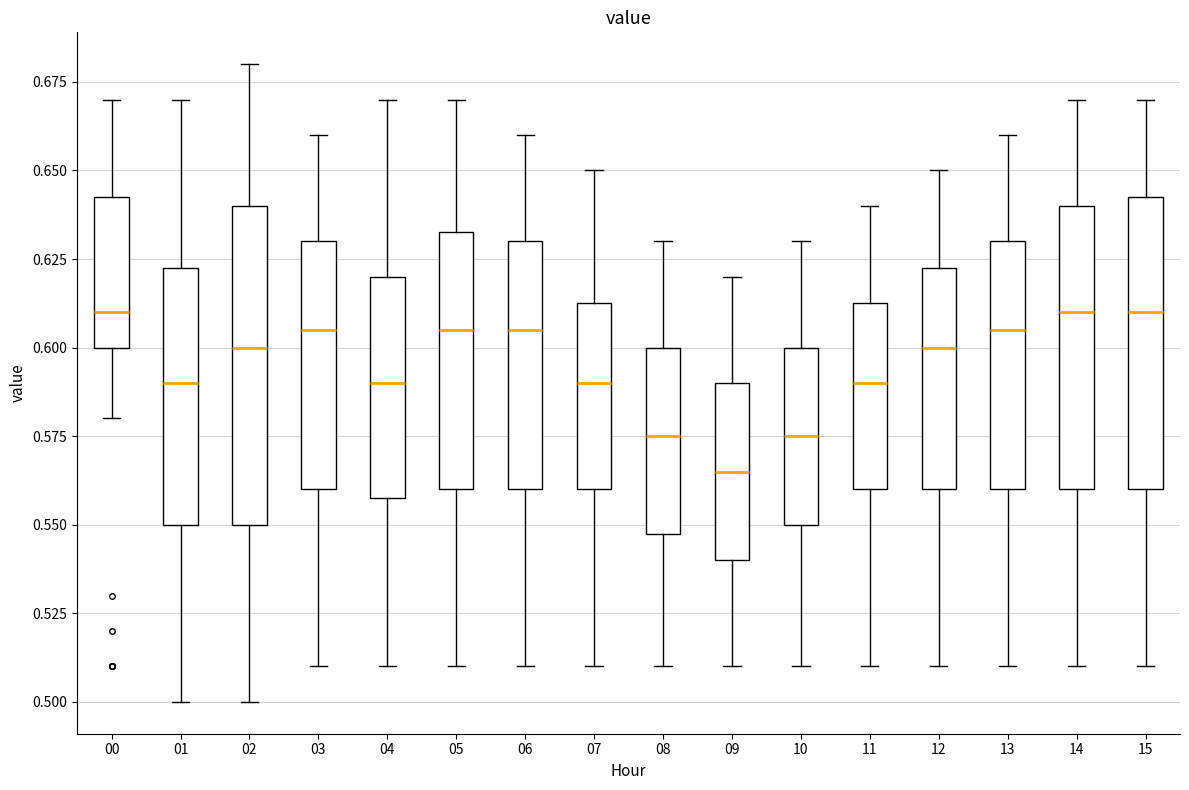

Where is the upper edge of the box at x = 10 on the y-axis? The values are not printed on the chart, so give them approximately, as read against the axis.

0.600